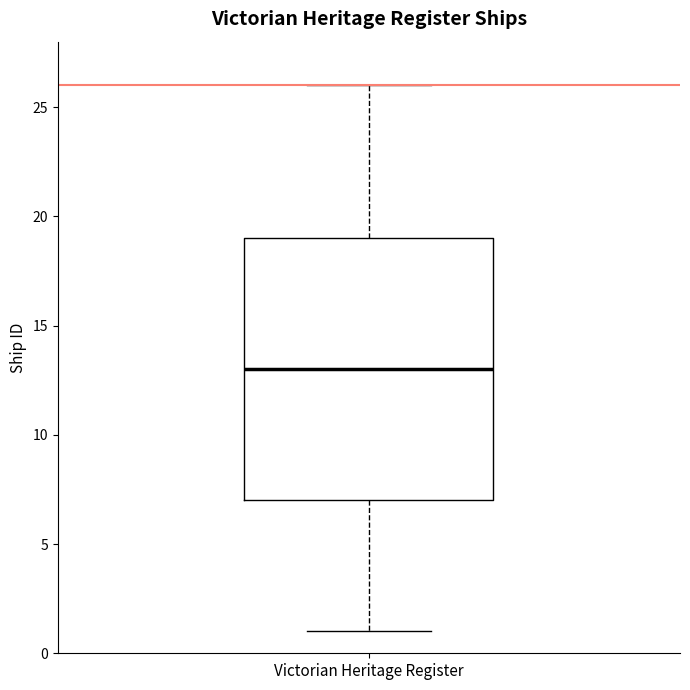

Where does the median line of the box for Victorian Heritage Register sit on the y-axis? The values are not printed on the chart, so give them approximately, as read against the axis.

13